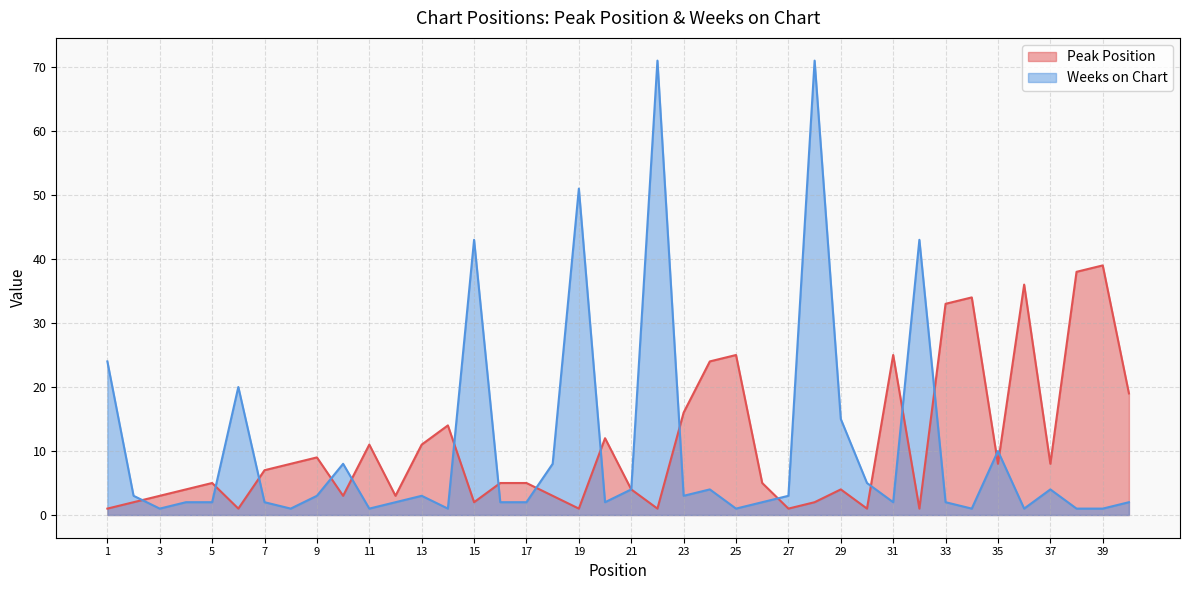

Does the chart display data point markers on the line(s)?

No